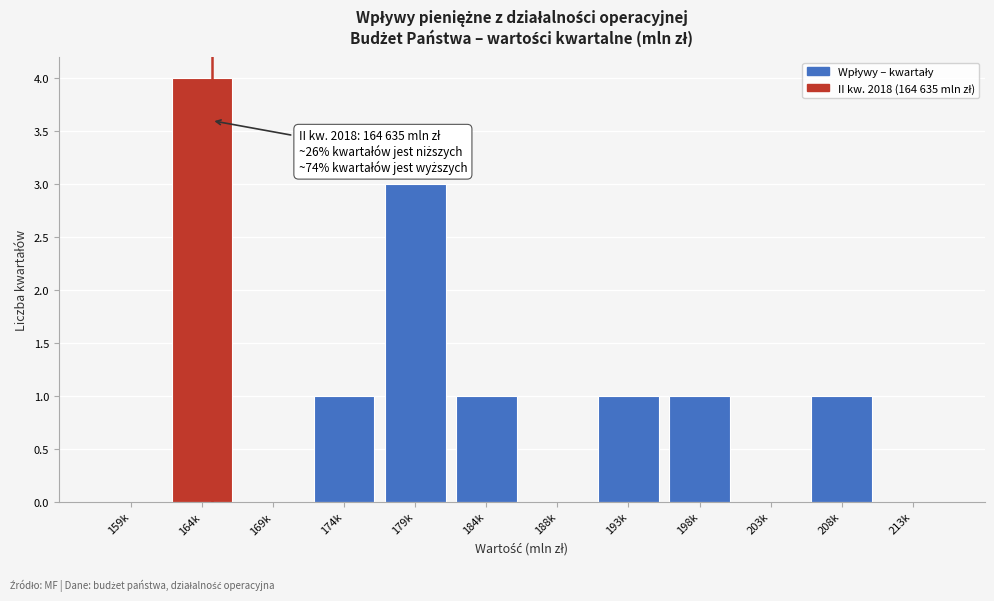

Reading left to right, extract all data points from this chart.

159k=0	164k=4	169k=0	174k=1	179k=3	184k=1	188k=0	193k=1	198k=1	203k=0	208k=1	213k=0